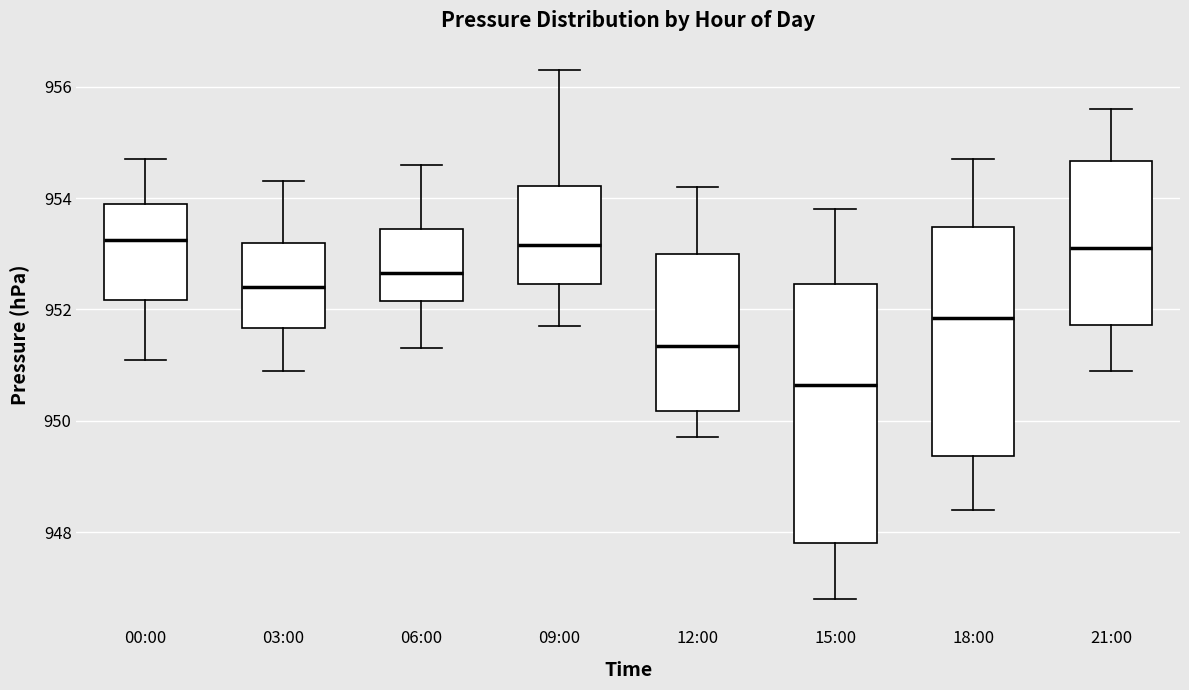

Which box has the lowest median line?

15:00